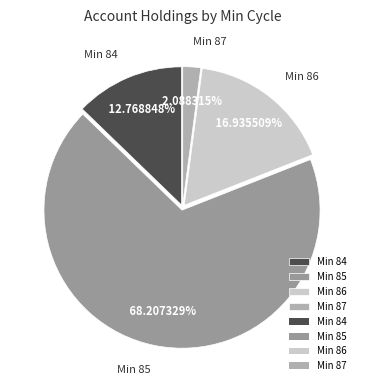

How many slices are in this pie chart?

4